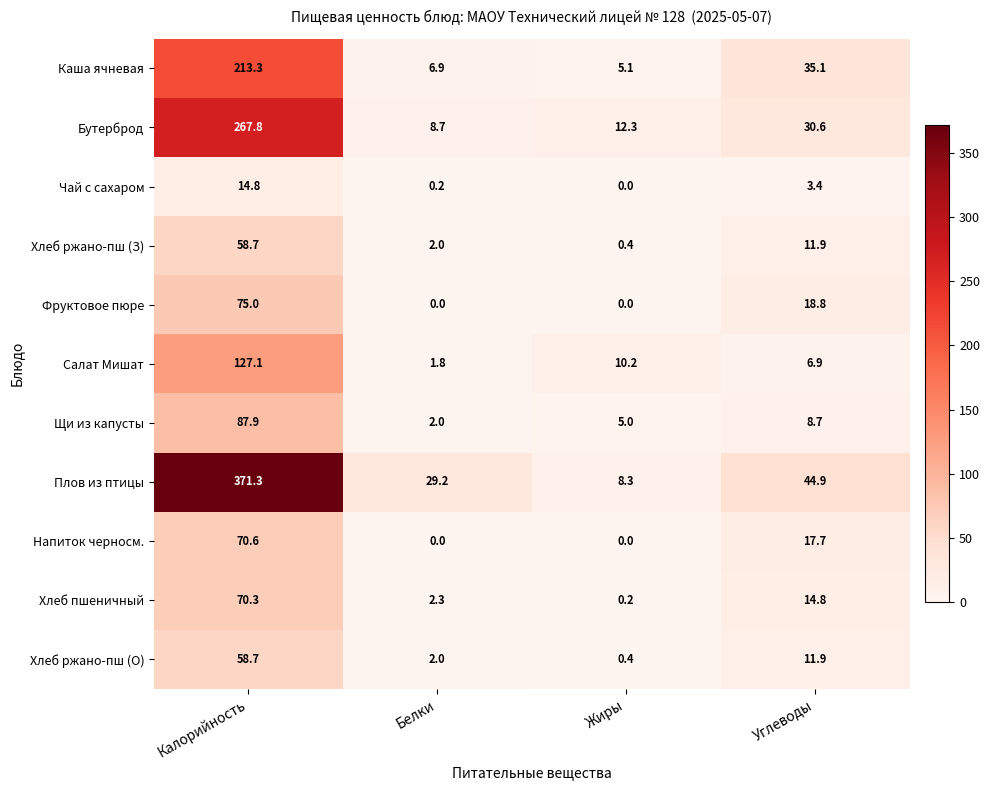

What is the difference between the Хлеб ржано-пш (З) values at Жиры and Калорийность?

58.3